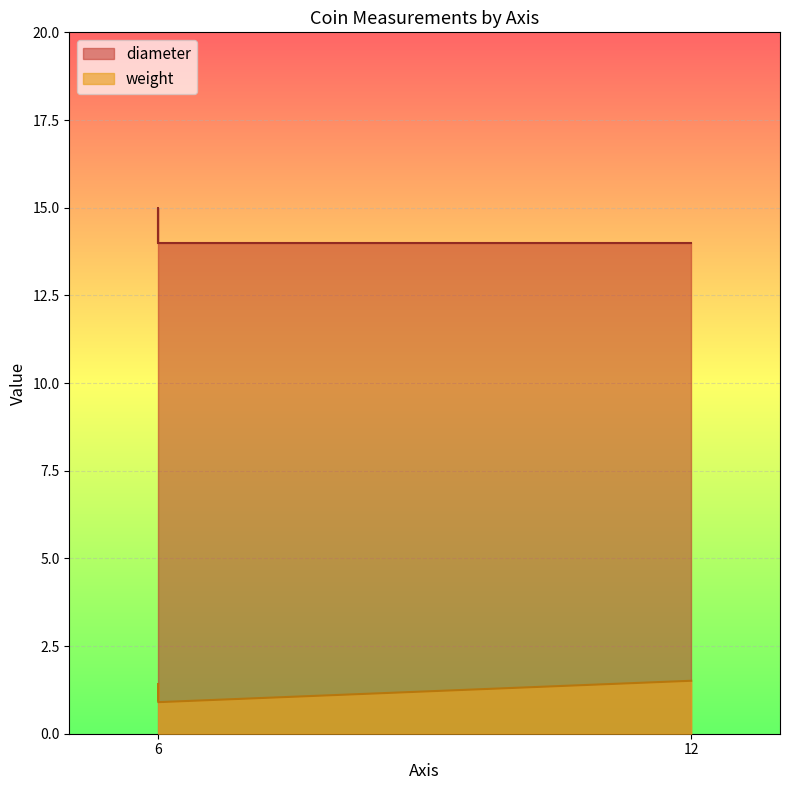

At 6, list the series in order from largest to smallest.

diameter, weight